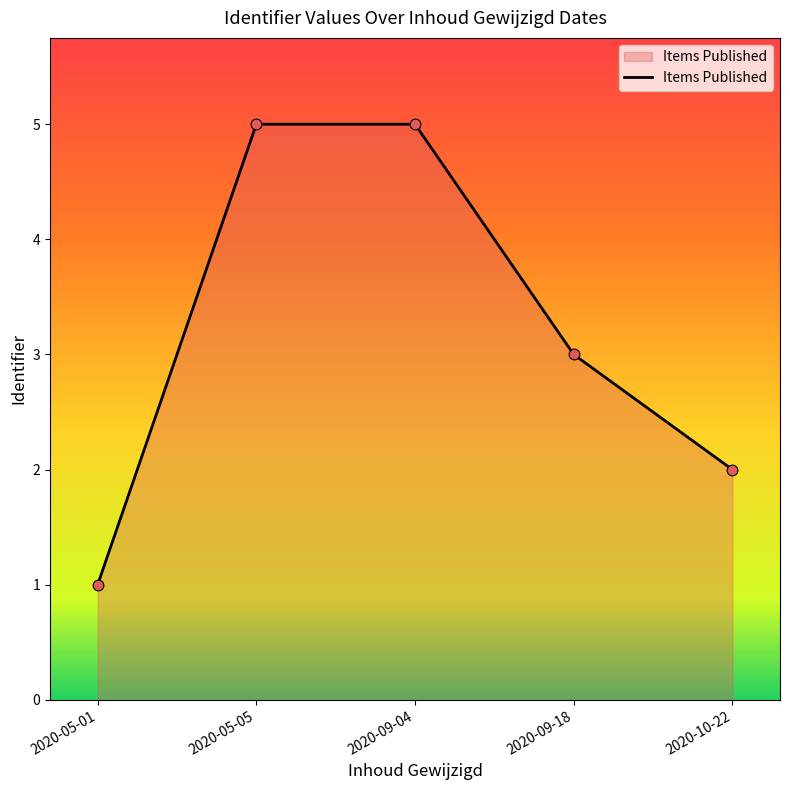

Approximately how many times larger is the value at 2020-09-18 compared to 2020-09-04?

0.6